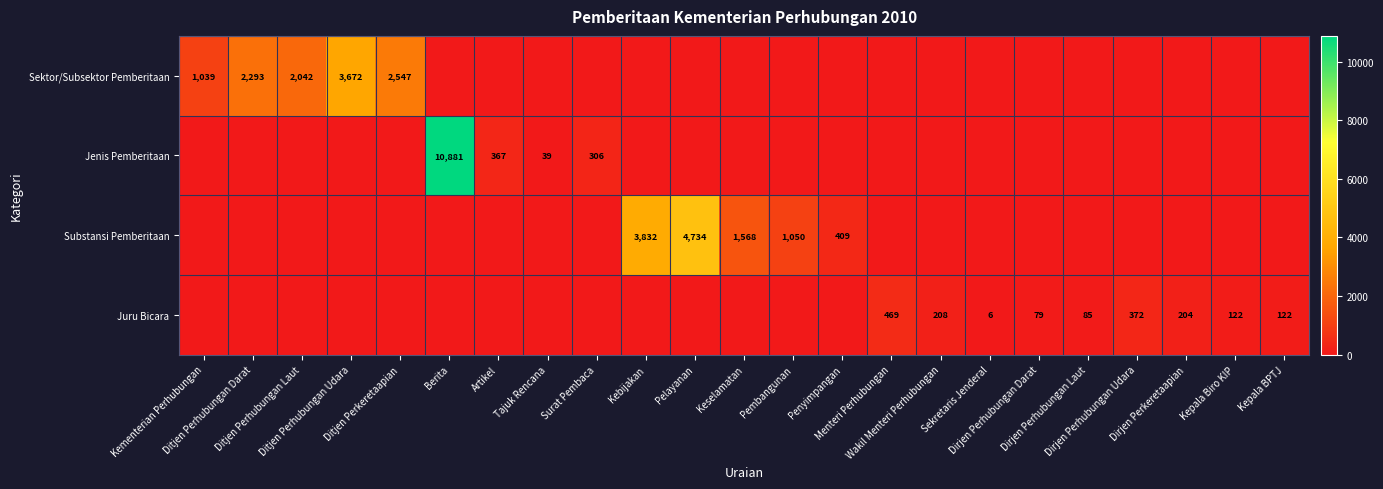

What is the difference between the Jenis Pemberitaan values at Kepala BPTJ and Artikel?

367